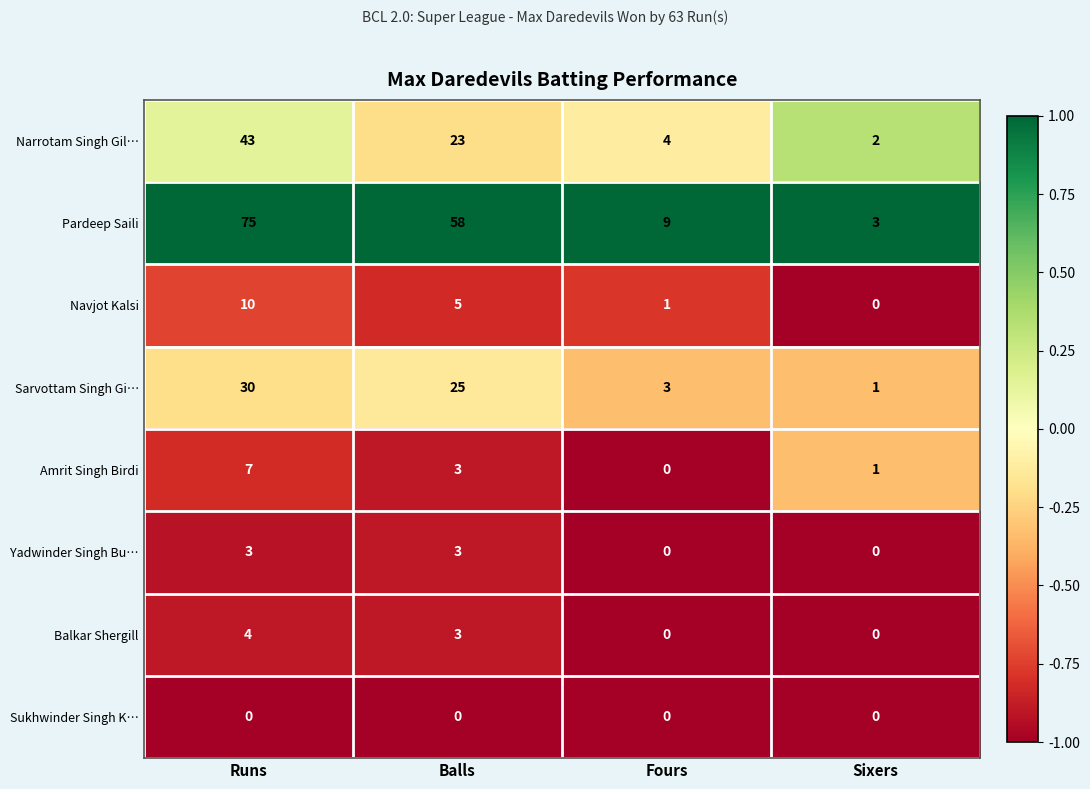

Is it true that Narrotam Singh Gil… equals 2 at Sixers?

True